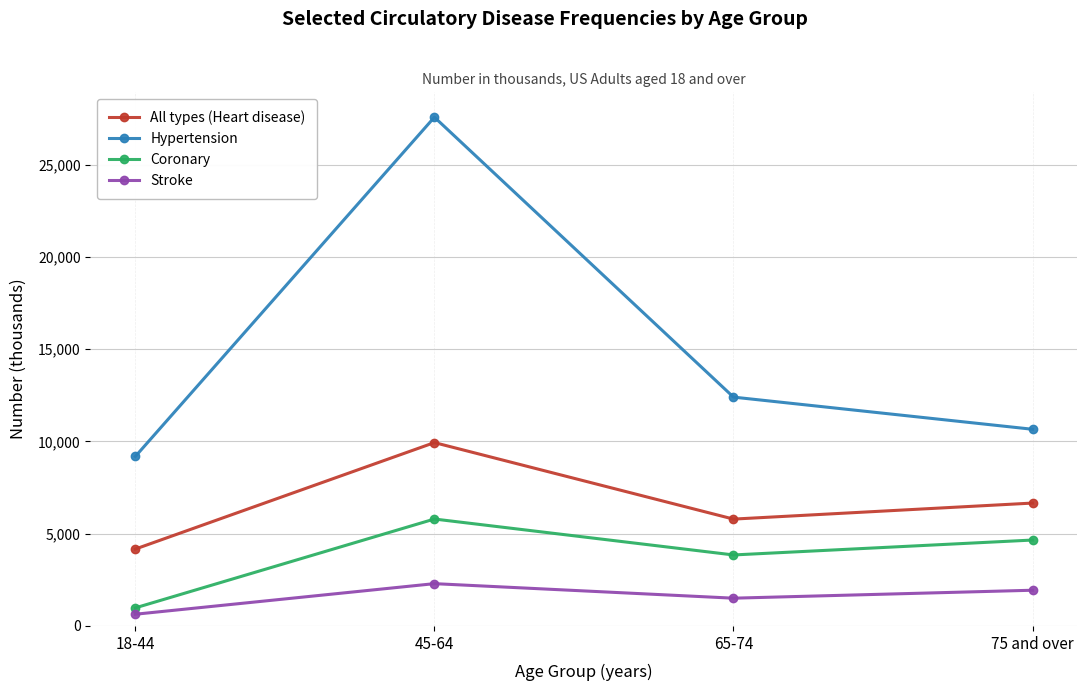

What is the label of the 4th point from the left?

75 and over